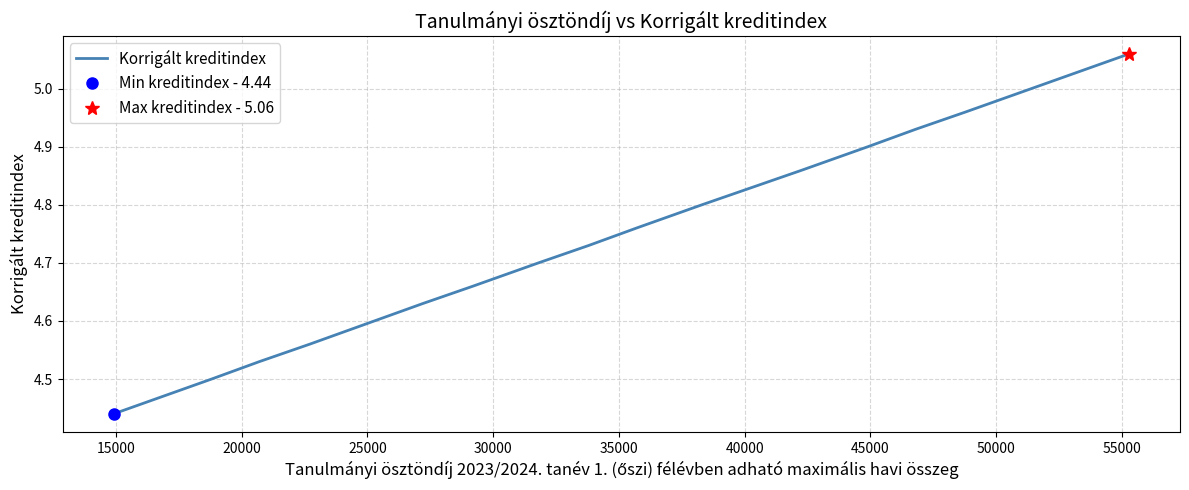

What is the difference between the second highest and minimum values?

0.6